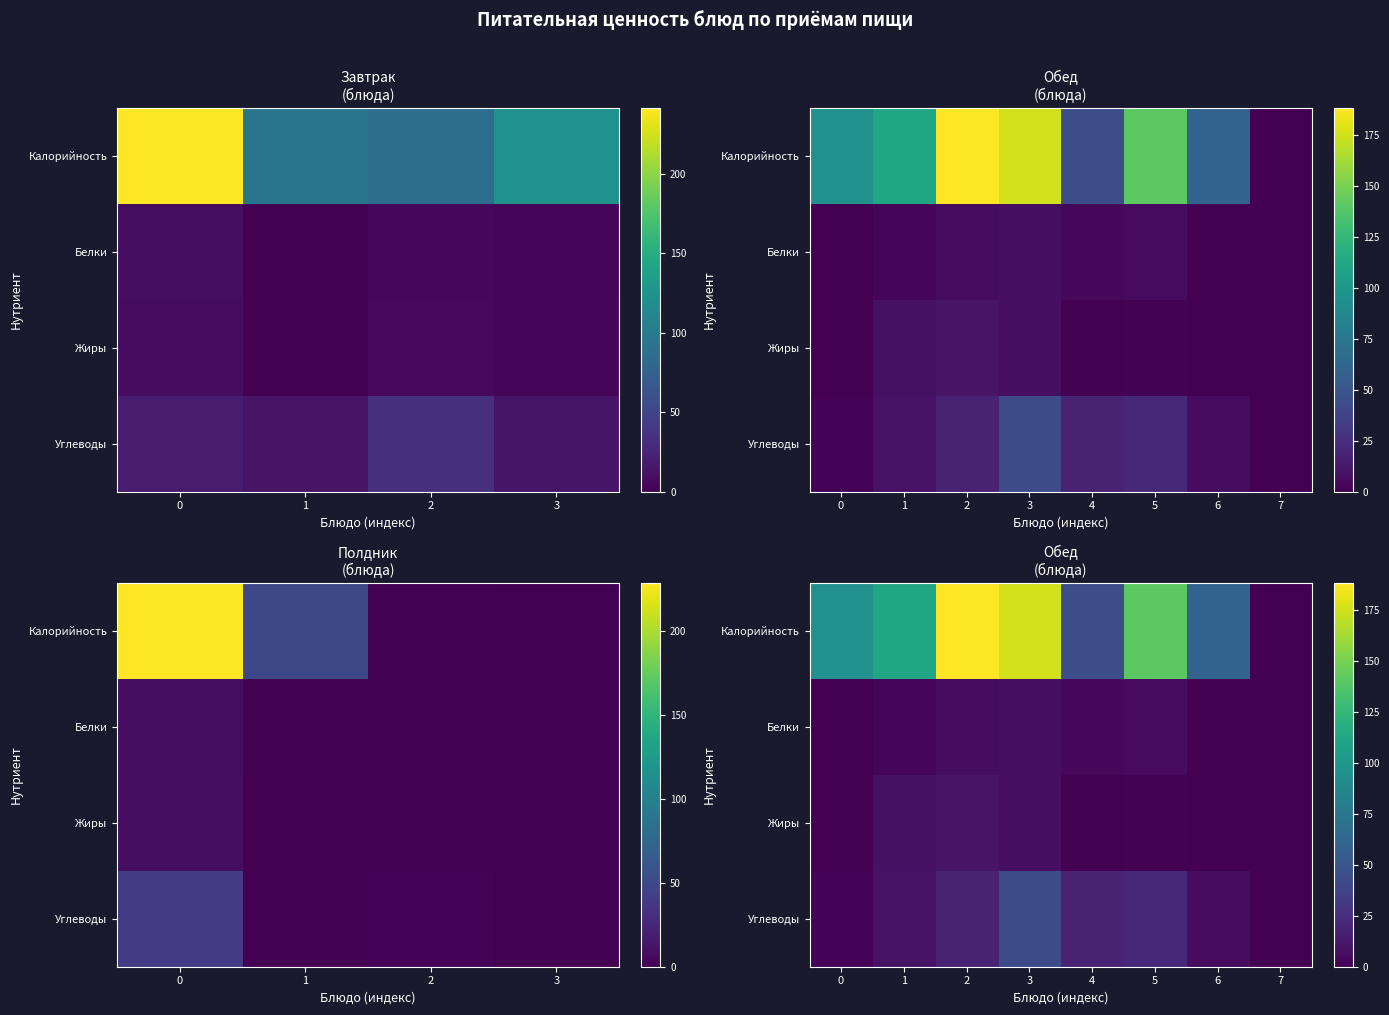

Which series has the largest total across all categories?

Калорийность